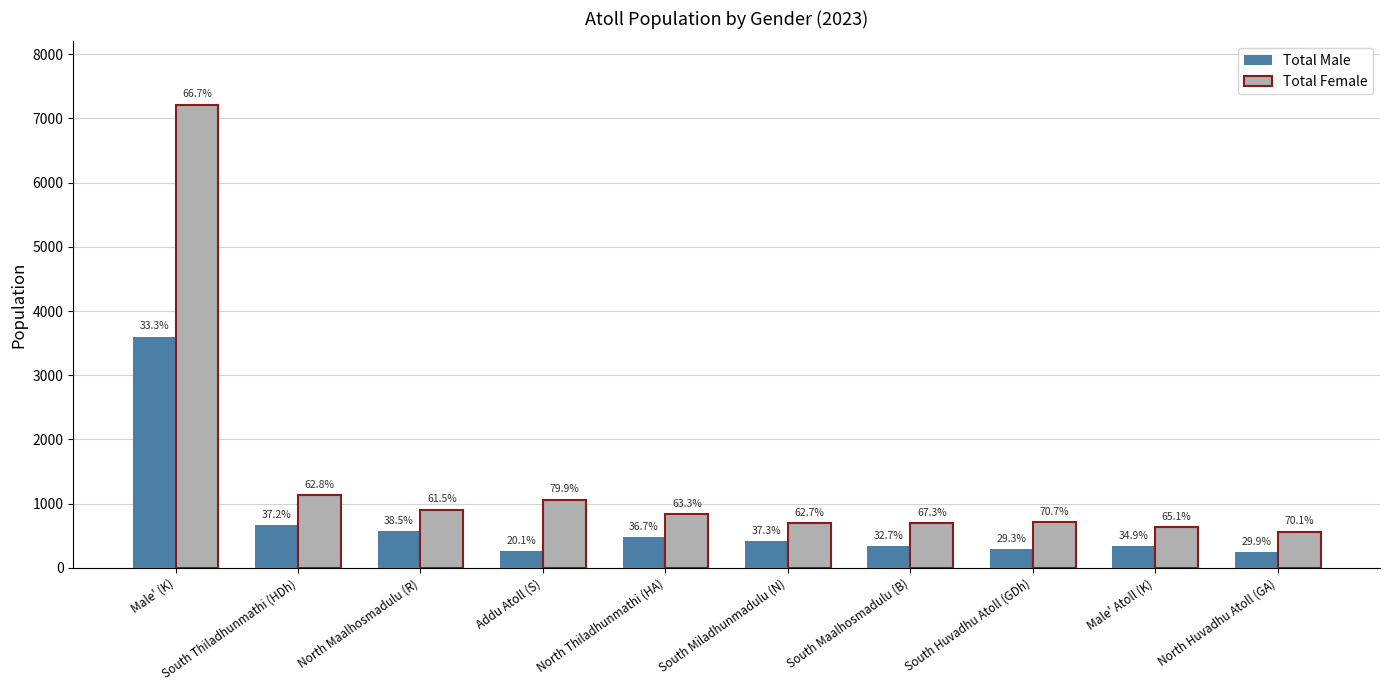

What are all the series names shown in the legend?

Total Male, Total Female